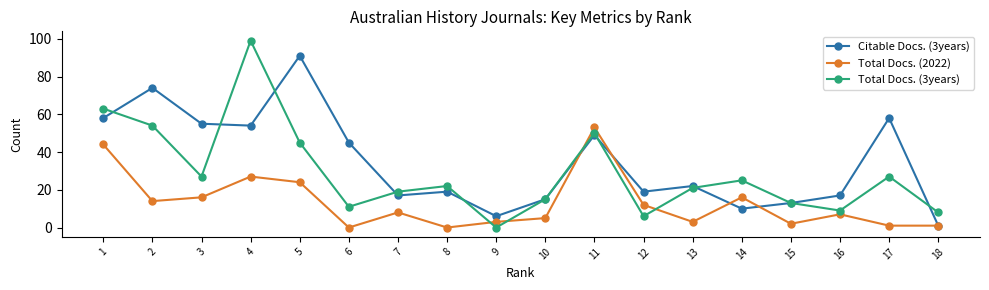

What is the sum of the Total Docs. (2022) values at 1 and 15?

46